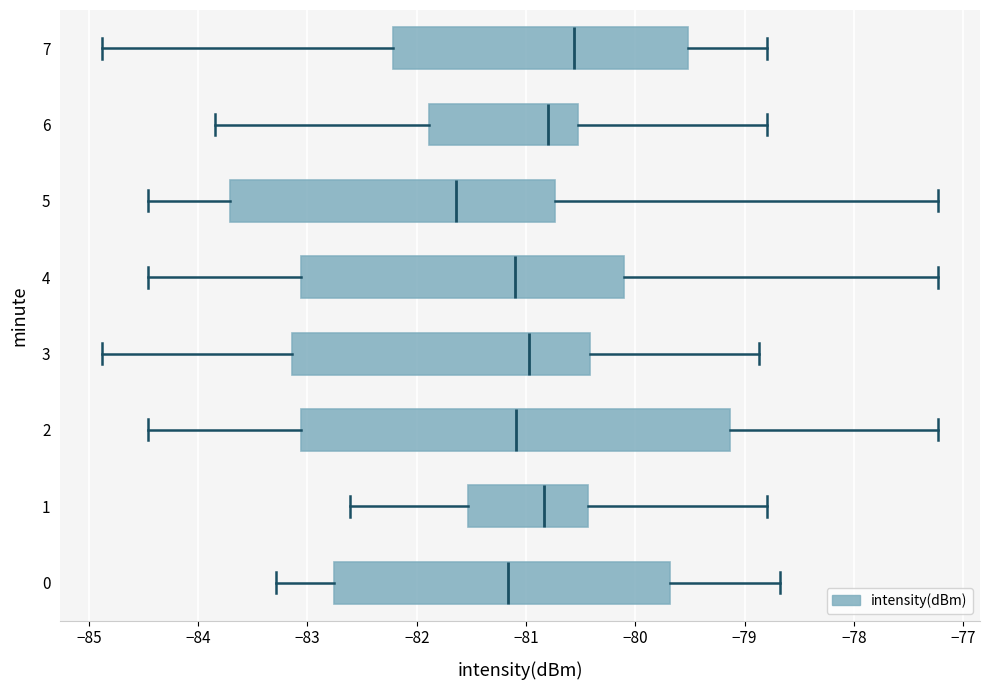

Reading bottom to top, transcribe this box plot: for each box, give where its median line is, the range the box spans, and where its two whiskers end, as read against the x-axis. The values are not printed on the chart, so give them approximately, as read against the axis.

0: median -81.2, box -82.8 to -79.7, whiskers -83.3 to -78.7
1: median -80.8, box -81.5 to -80.4, whiskers -82.6 to -78.8
2: median -81.1, box -83.1 to -79.1, whiskers -84.5 to -77.2
3: median -81.0, box -83.1 to -80.4, whiskers -84.9 to -78.9
4: median -81.1, box -83.1 to -80.1, whiskers -84.5 to -77.2
5: median -81.6, box -83.7 to -80.7, whiskers -84.5 to -77.2
6: median -80.8, box -81.9 to -80.5, whiskers -83.8 to -78.8
7: median -80.6, box -82.2 to -79.5, whiskers -84.9 to -78.8